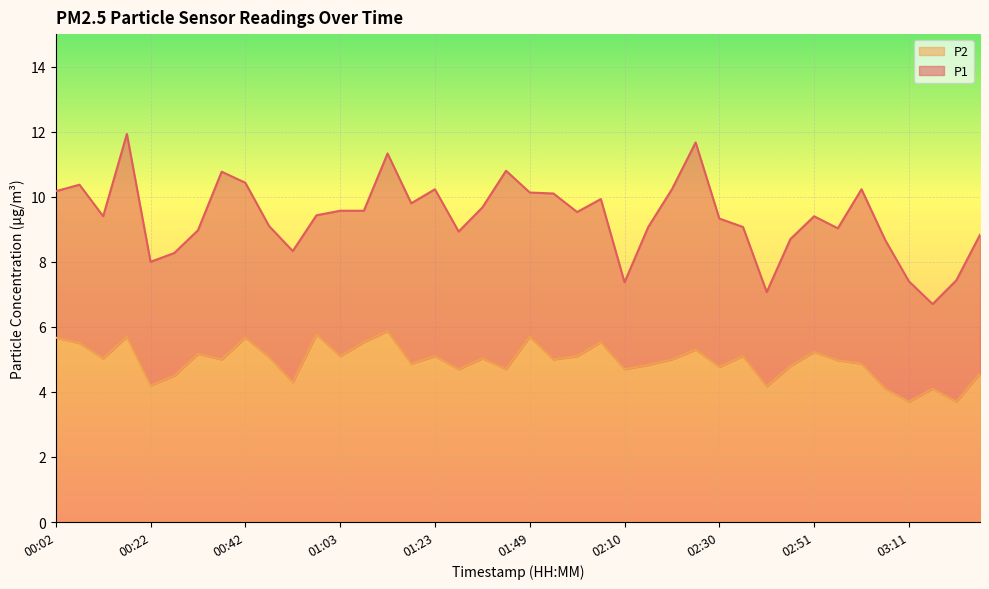

True or false: P2 and P1 intersect in this chart.

False